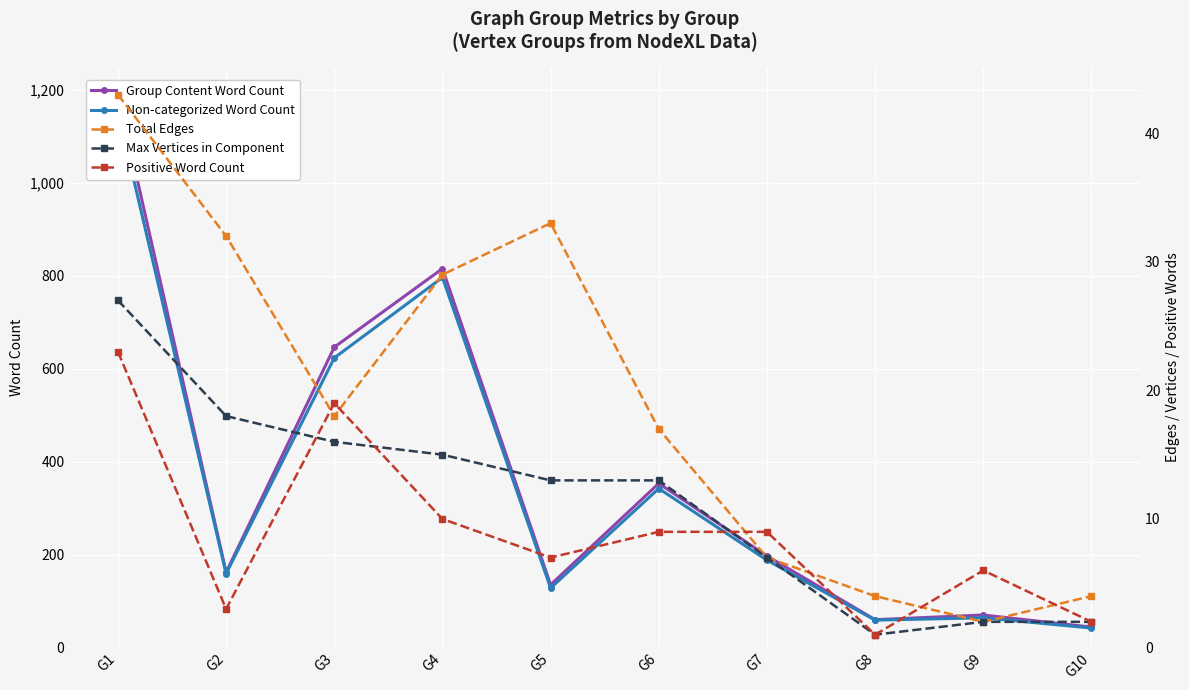

How many lines are shown in the chart?

5